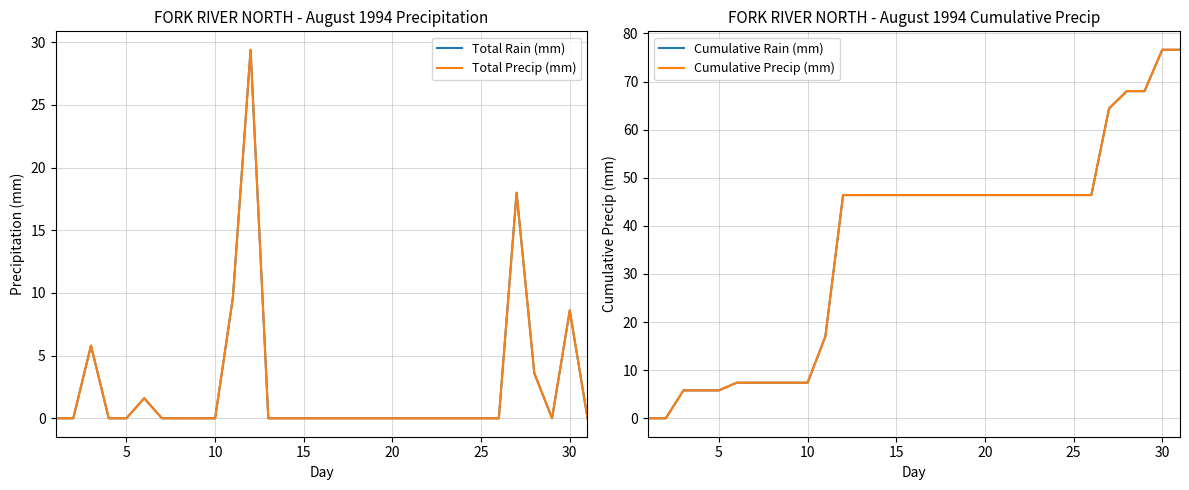

True or false: Cumulative Rain (mm) and Total Precip (mm) intersect in this chart.

False